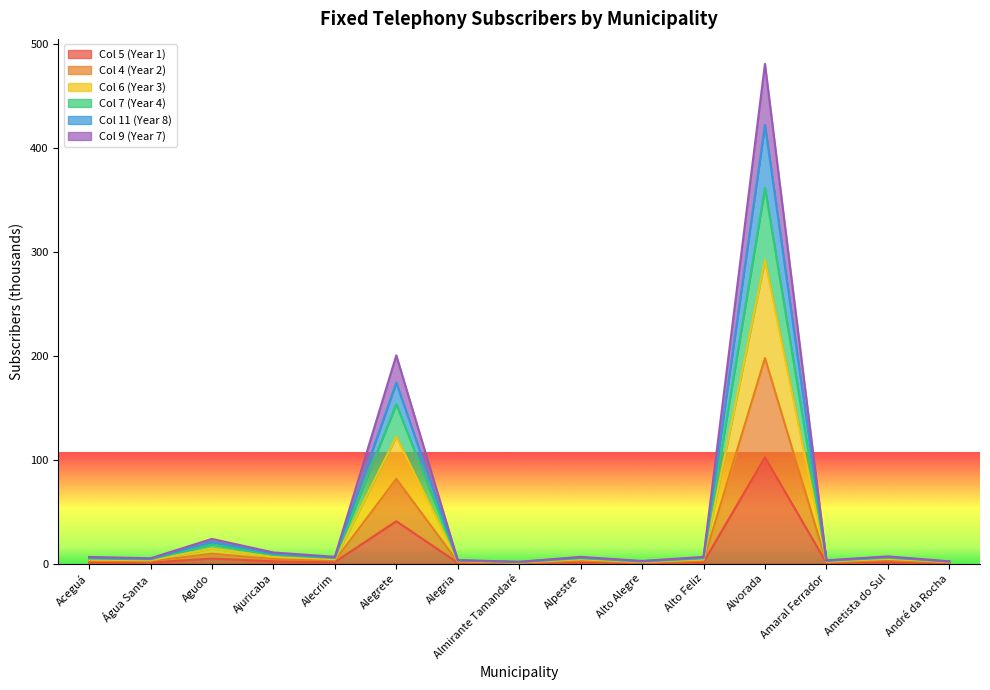

At which label does Col 5 (Year 1) reach its peak?

Alvorada